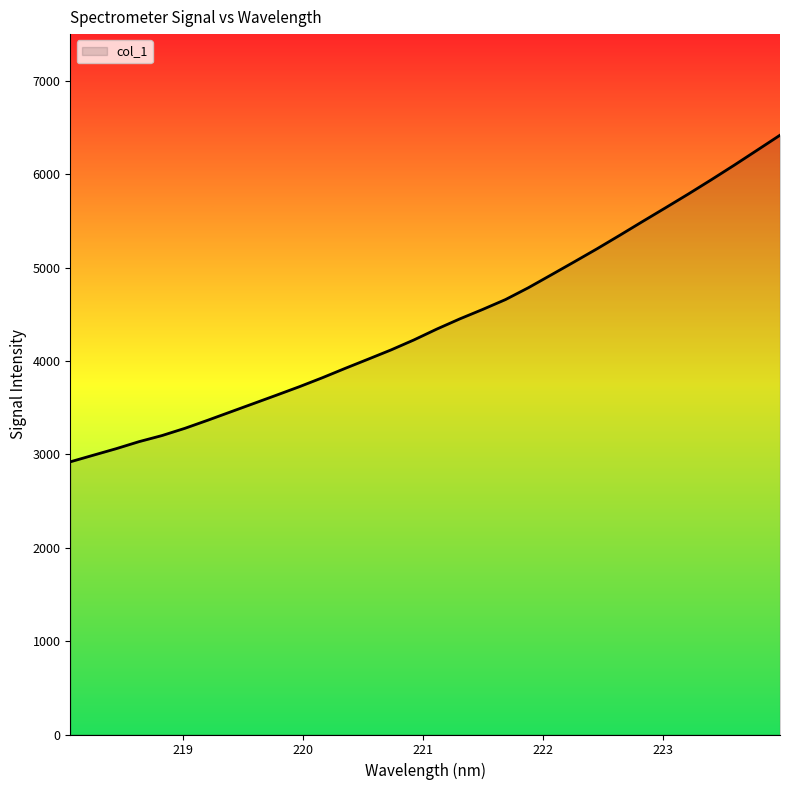

What is the smallest value displayed?

2920.0